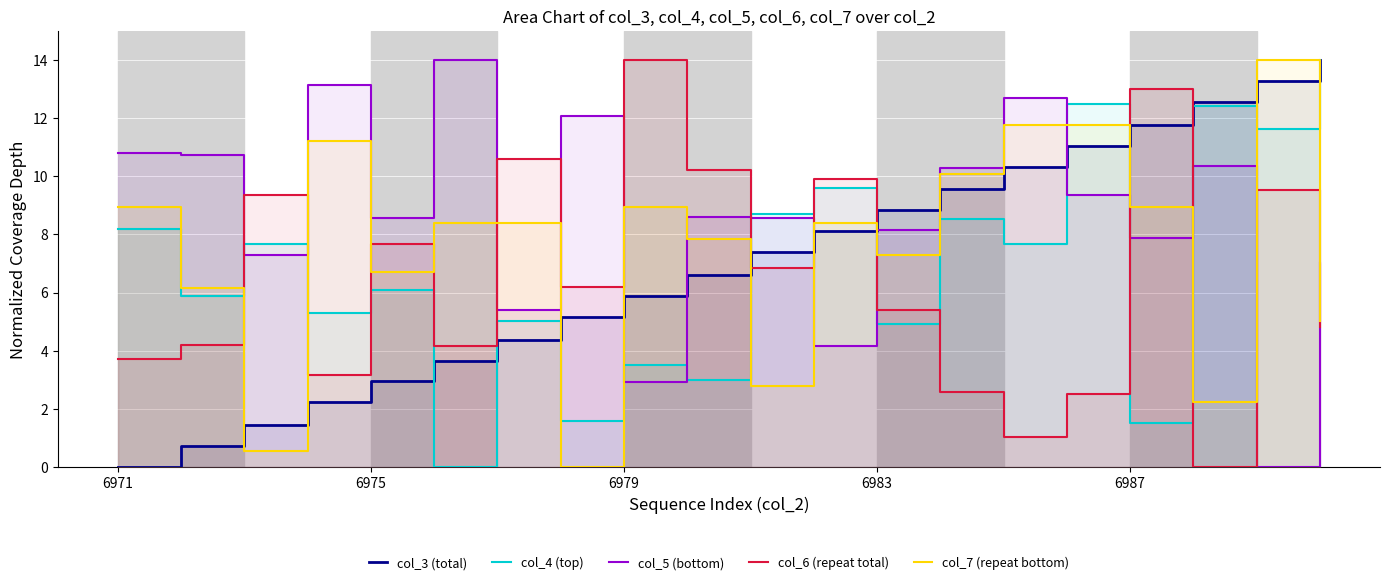

How many lines are shown in the chart?

5